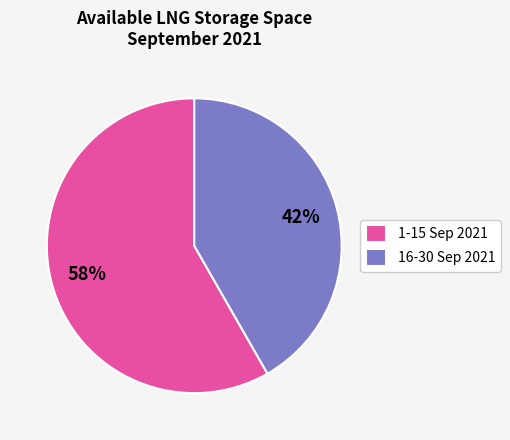

Which category has the smallest portion of the pie?

16-30 Sep 2021